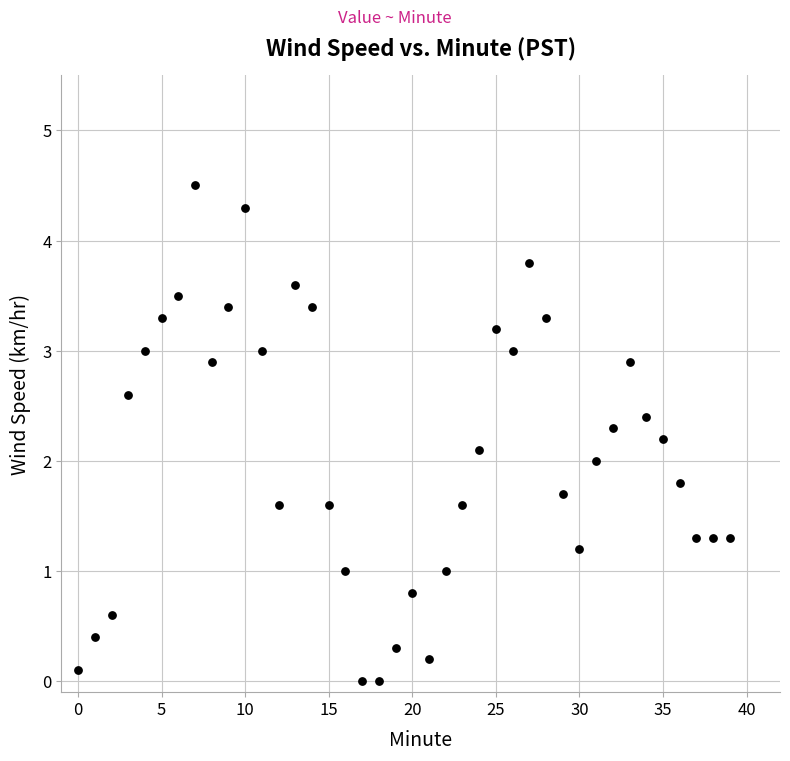

What is the range of Y values (max minus min)?

4.5